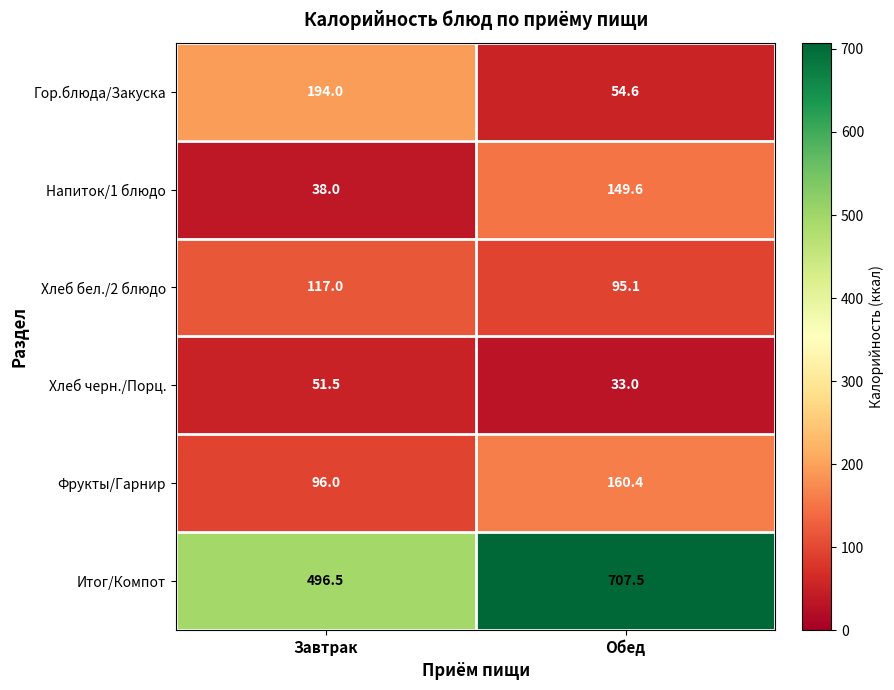

List the series in order of their peak value, highest first.

Итог/Компот, Гор.блюда/Закуска, Фрукты/Гарнир, Напиток/1 блюдо, Хлеб бел./2 блюдо, Хлеб черн./Порц.